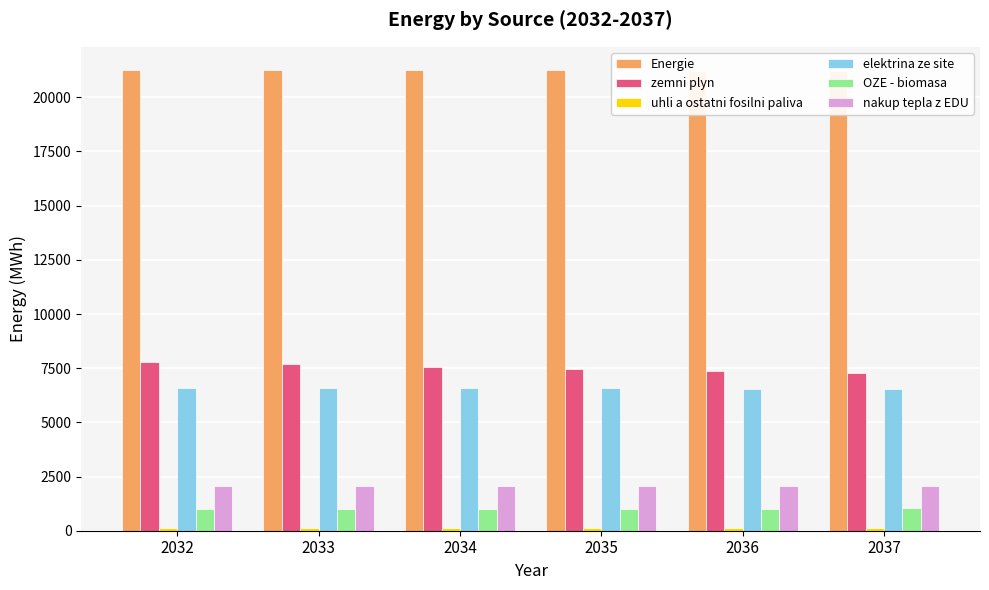

What is the value of the Energie bar at the 3rd from the left?

21252.0